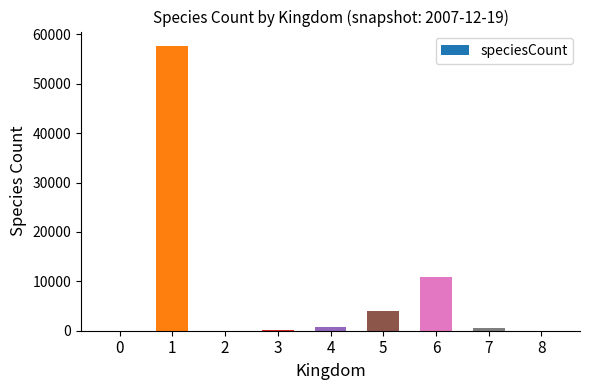

What value does the data have at 4, to the nearest 100?

700